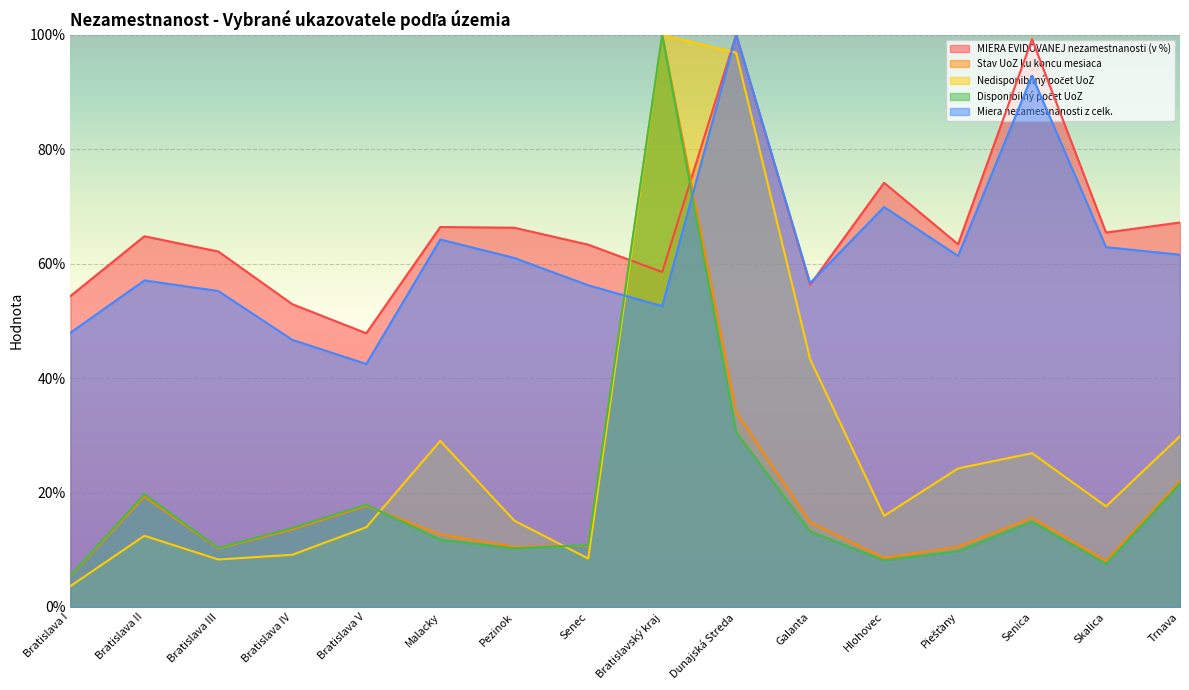

What are all the series names shown in the legend?

MIERA EVIDOVANEJ nezamestnanosti (v %), Stav UoZ ku koncu mesiaca, Nedisponibilný počet UoZ, Disponibilný počet UoZ, Miera nezamestnanosti z celk.